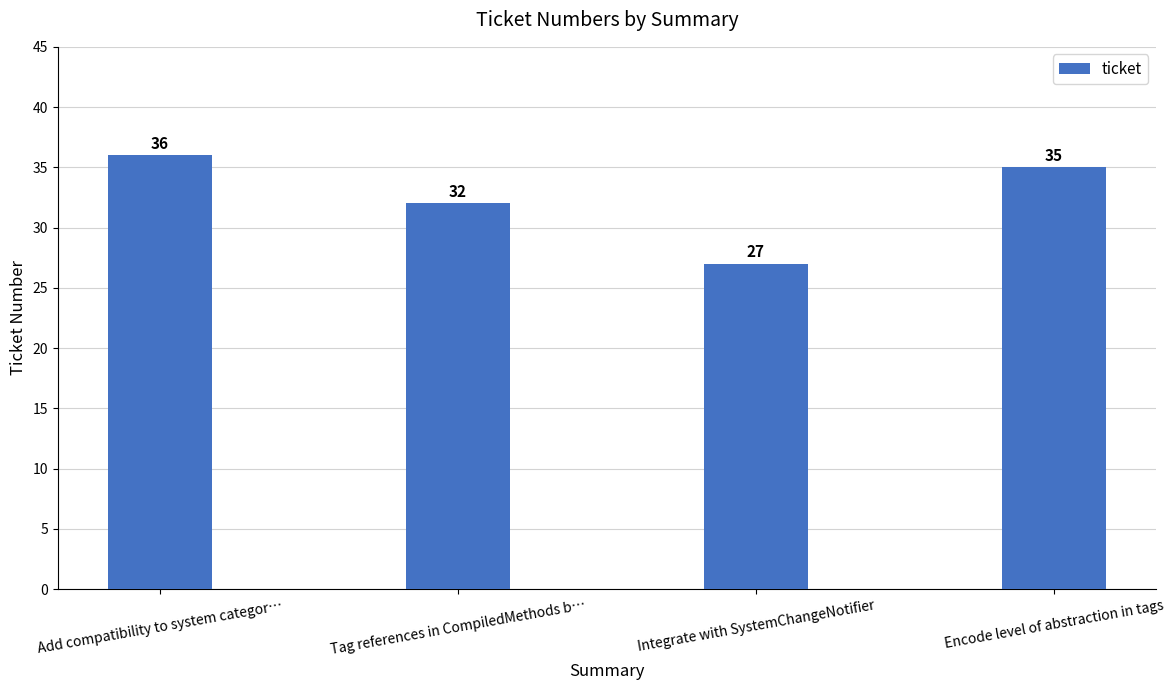

What is the label of the 3rd bar from the right?

Tag references in CompiledMethods b…